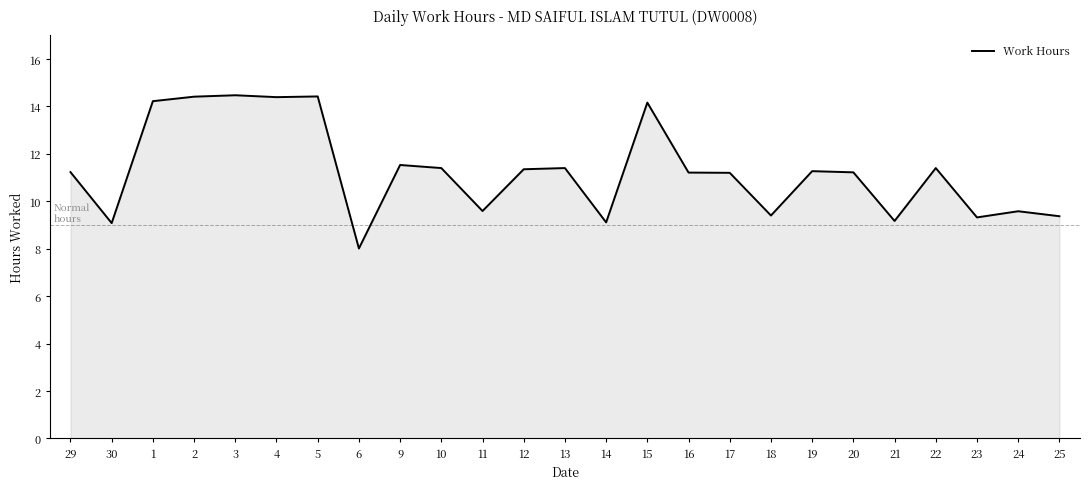

What is the minimum value shown in the chart?

8.0